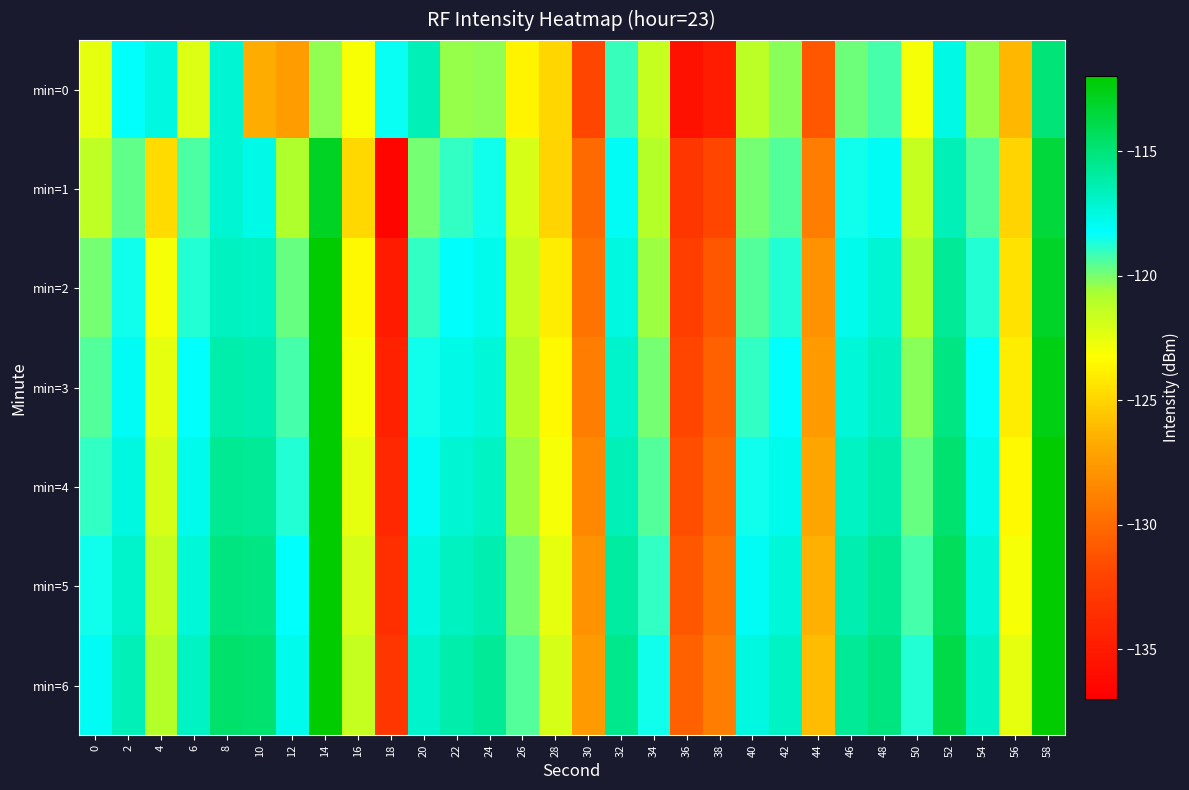

Which series has the largest range (max minus min)?

min=1